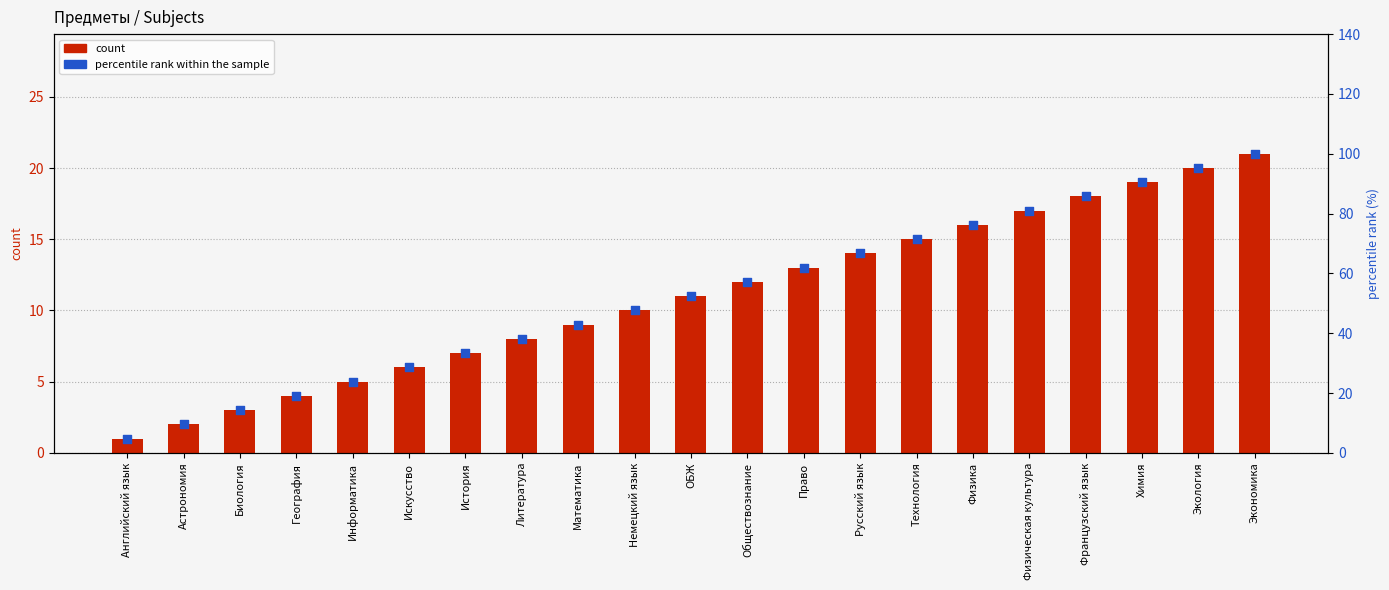

Which series has the largest total across all categories?

percentile rank within the sample